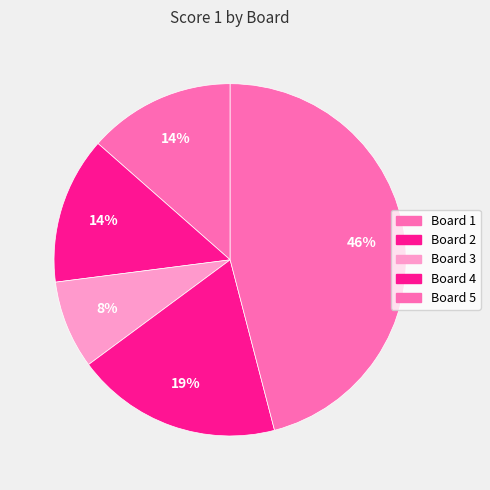

How many segments does this pie chart have?

5